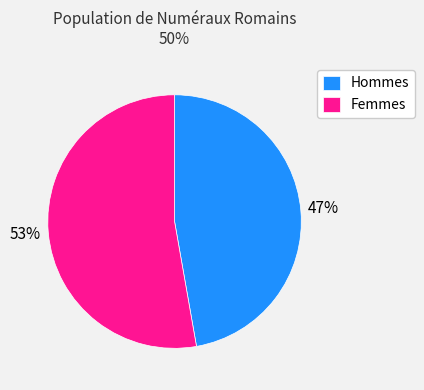

Is Femmes the majority of the pie?

Yes